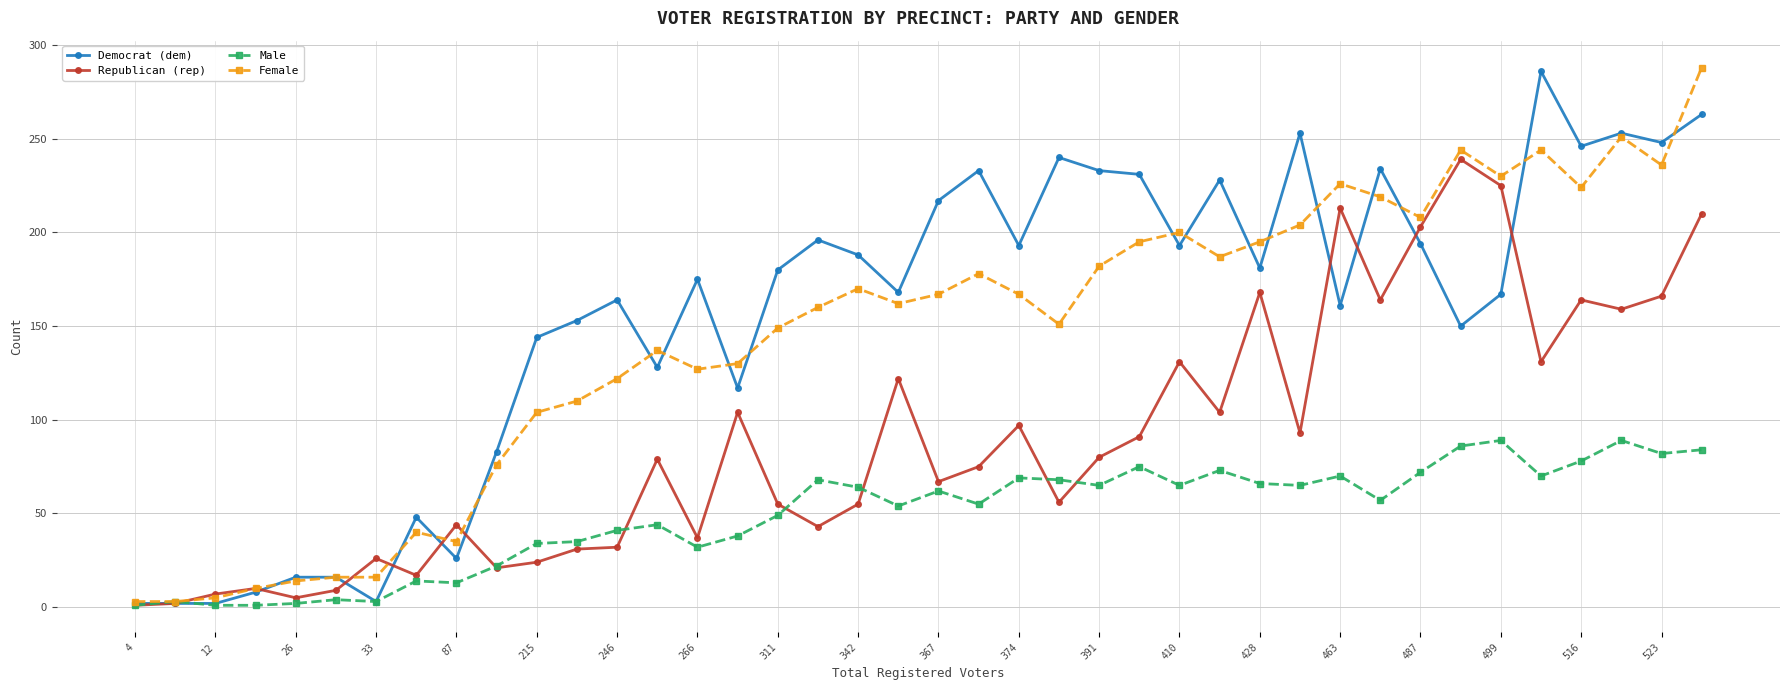

How many values in the Male series are below 62?

20